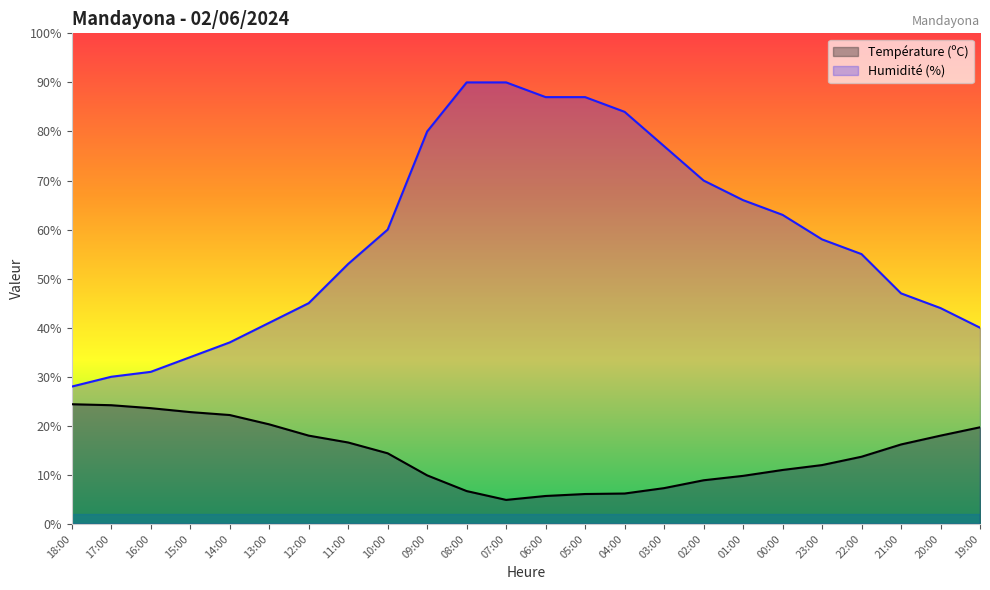

Reading left to right, list all the values displayed in this chart.

Température (ºC): 18:00=24.4	17:00=24.2	16:00=23.6	15:00=22.8	14:00=22.2	13:00=20.3	12:00=18.0	11:00=16.6	10:00=14.4	09:00=9.9	08:00=6.7	07:00=4.9	06:00=5.7	05:00=6.1	04:00=6.2	03:00=7.3	02:00=8.9	01:00=9.8	00:00=11.0	23:00=12.0	22:00=13.7	21:00=16.2	20:00=18.0	19:00=19.7
Humidité (%): 18:00=28.0	17:00=30.0	16:00=31.0	15:00=34.0	14:00=37.0	13:00=41.0	12:00=45.0	11:00=53.0	10:00=60.0	09:00=80.0	08:00=90.0	07:00=90.0	06:00=87.0	05:00=87.0	04:00=84.0	03:00=77.0	02:00=70.0	01:00=66.0	00:00=63.0	23:00=58.0	22:00=55.0	21:00=47.0	20:00=44.0	19:00=40.0